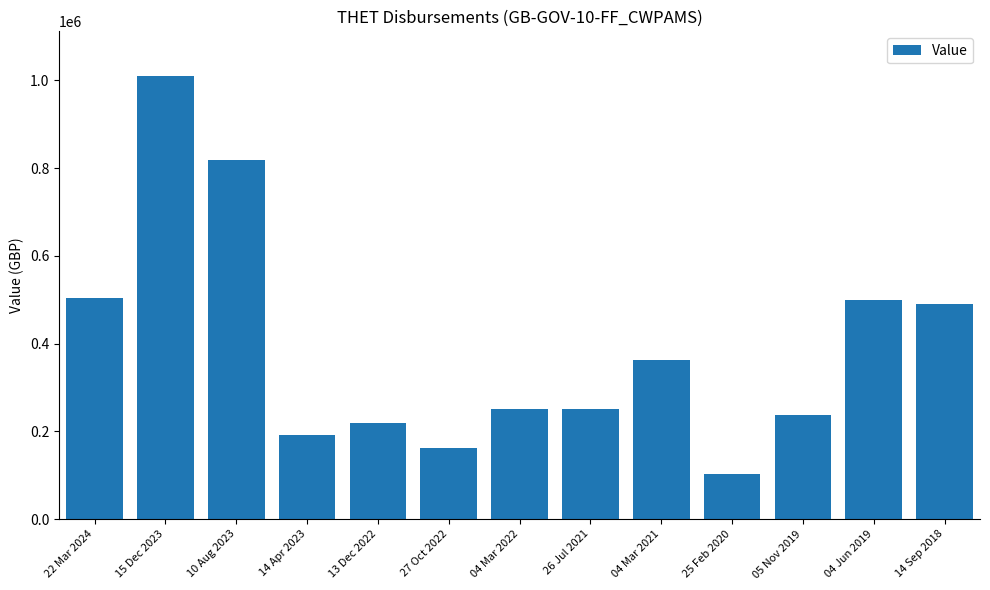

What is the ratio of the value at 26 Jul 2021 to the value at 10 Aug 2023?

0.3